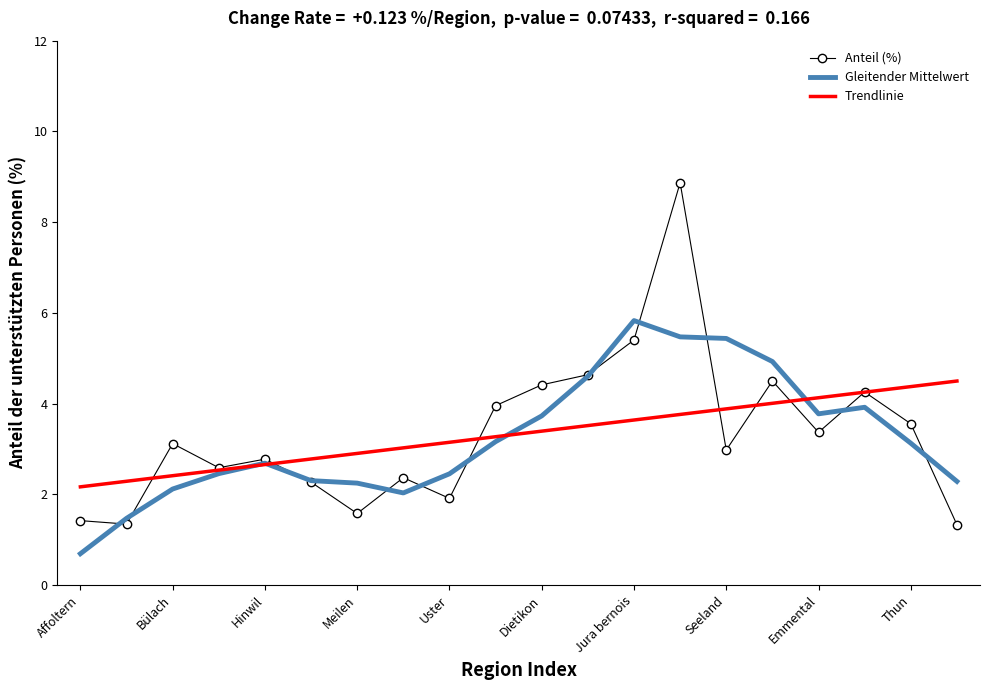

What is the maximum value for Anteil (%)?

8.9